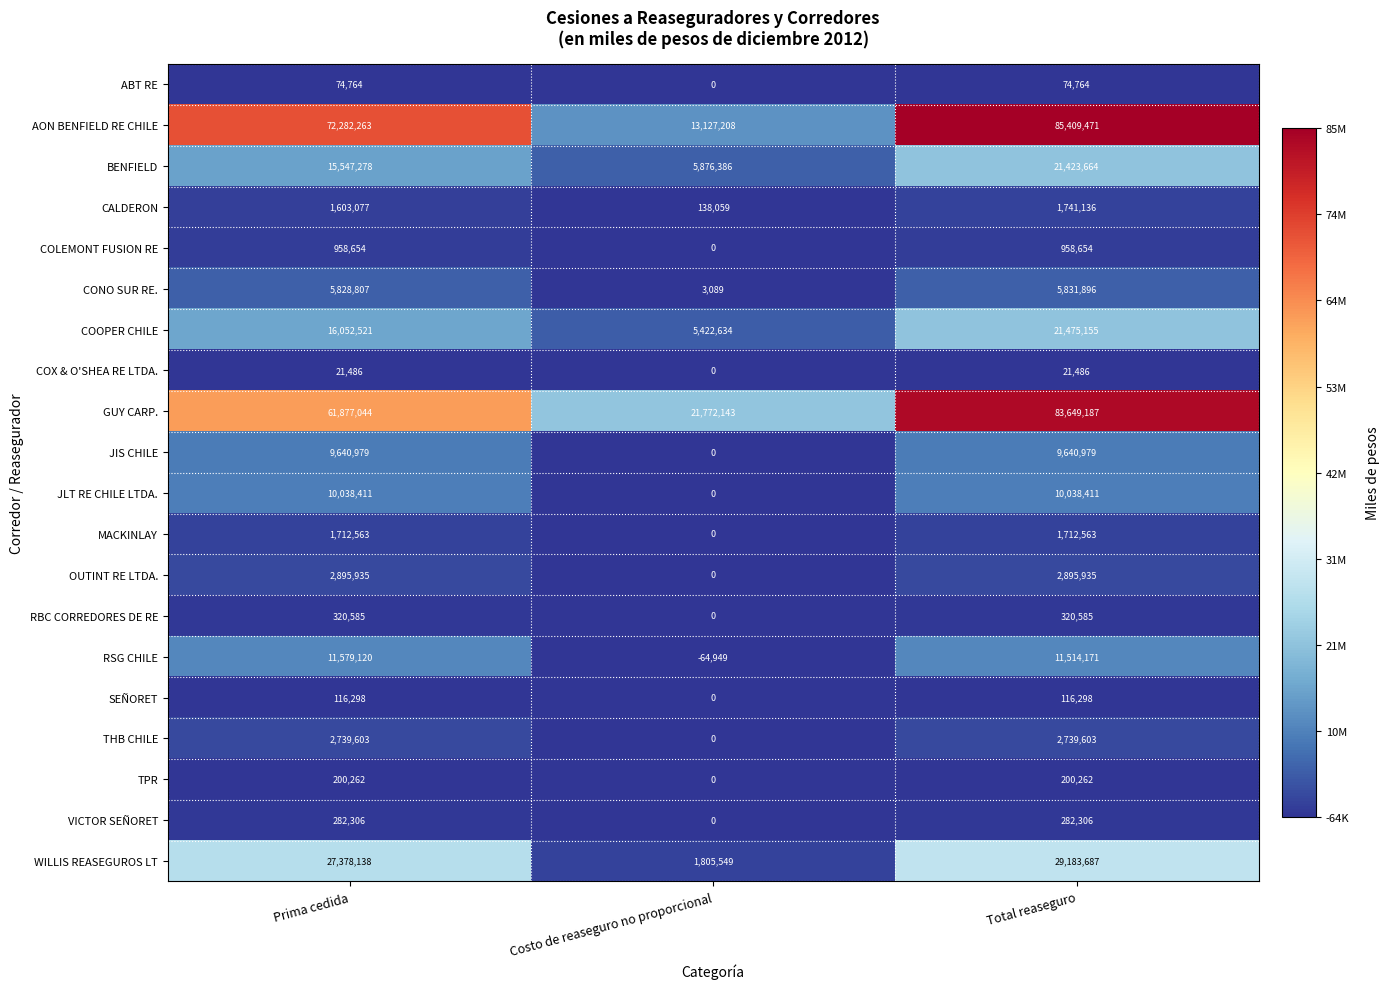

Where is THB CHILE nearest to the value 1369801?

Costo de reaseguro no proporcional